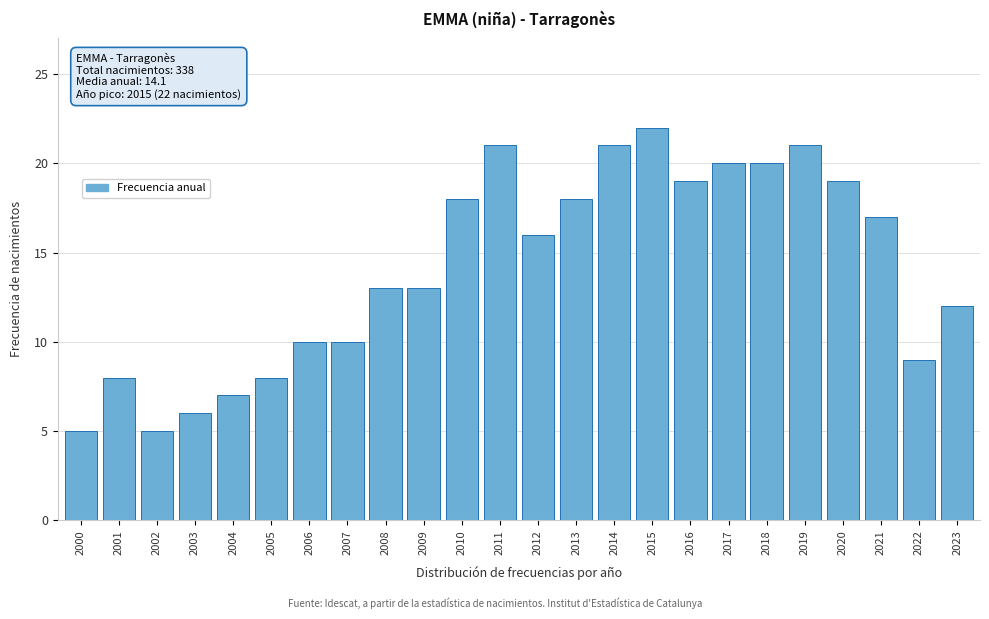

Reading left to right, list all the values displayed in this chart.

2000=5	2001=8	2002=5	2003=6	2004=7	2005=8	2006=10	2007=10	2008=13	2009=13	2010=18	2011=21	2012=16	2013=18	2014=21	2015=22	2016=19	2017=20	2018=20	2019=21	2020=19	2021=17	2022=9	2023=12